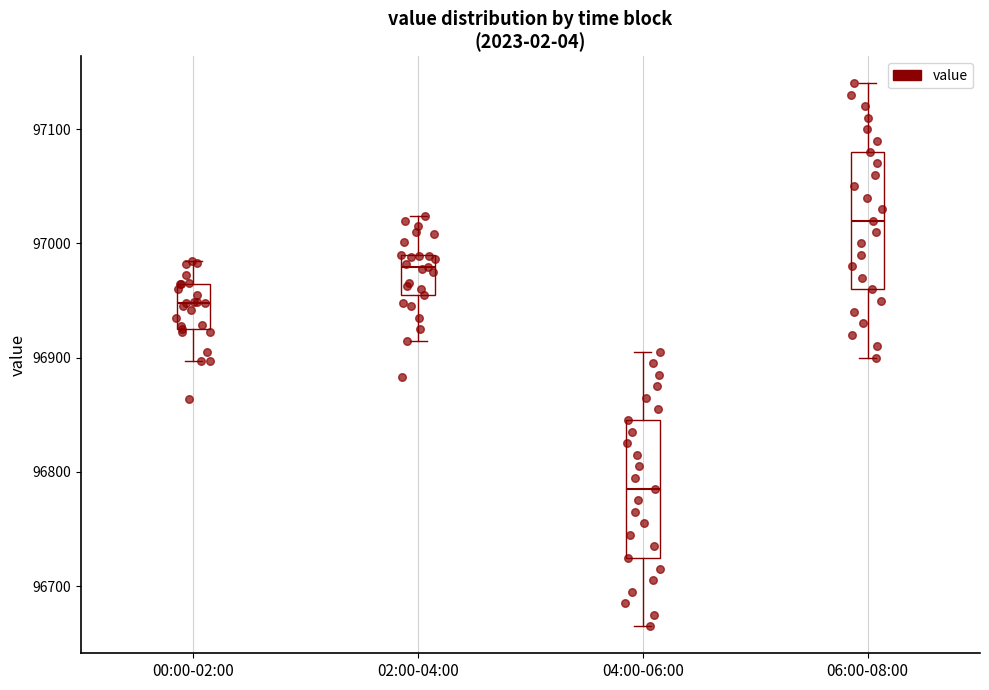

Reading left to right, transcribe this box plot: for each box, give where its median line is, the range the box spans, and where its two whiskers end, as read against the y-axis. The values are not printed on the chart, so give them approximately, as read against the axis.

00:00-02:00: median 96950, box 96930 to 96960, whiskers 96900 to 96980
02:00-04:00: median 96980, box 96960 to 96990, whiskers 96920 to 97020
04:00-06:00: median 96790, box 96730 to 96850, whiskers 96670 to 96910
06:00-08:00: median 97020, box 96960 to 97080, whiskers 96900 to 97140